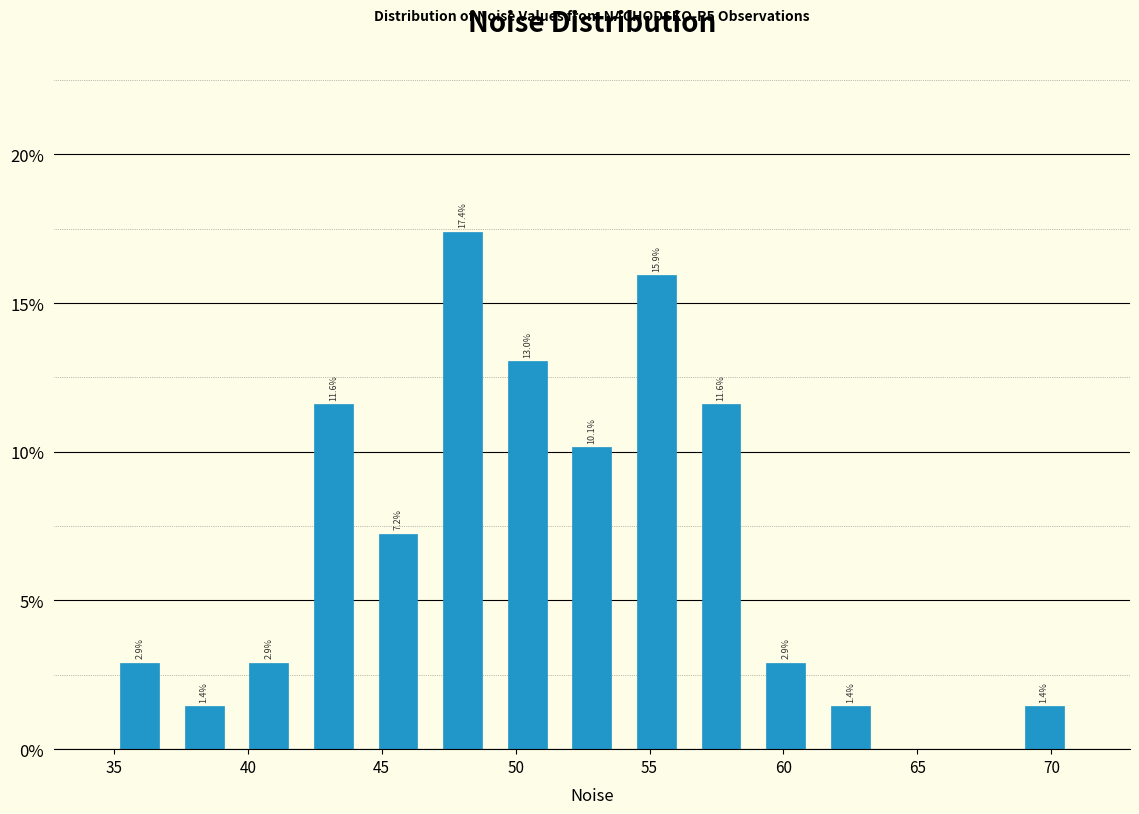

Over which range of the x-axis is the bar tallest?

47.0 to 49.0